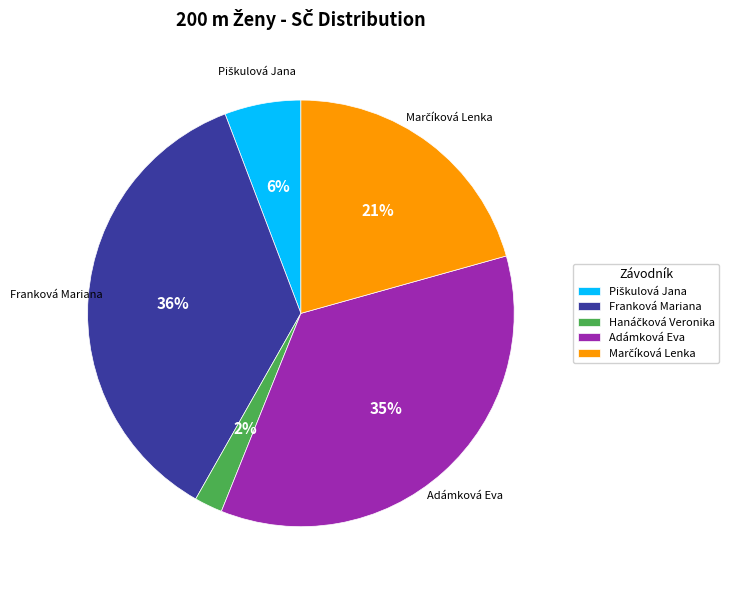

Which slice is the largest?

Franková Mariana